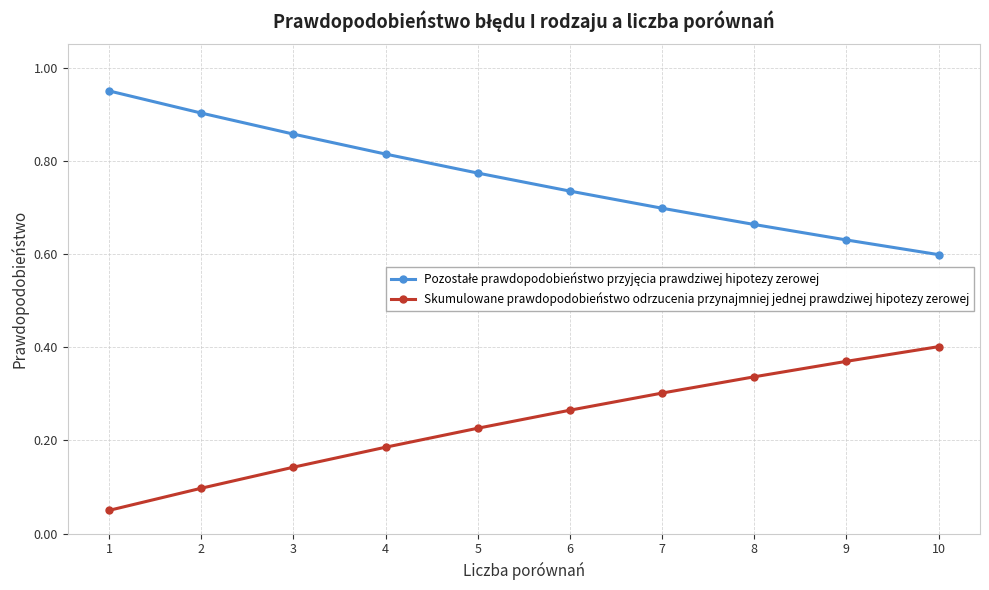

What is the total value across all series at 9?

1.0